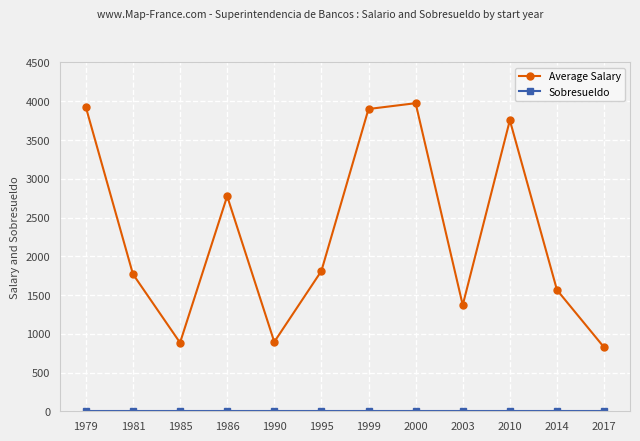

What is the spread (max minus min) of values at 1999?

3900